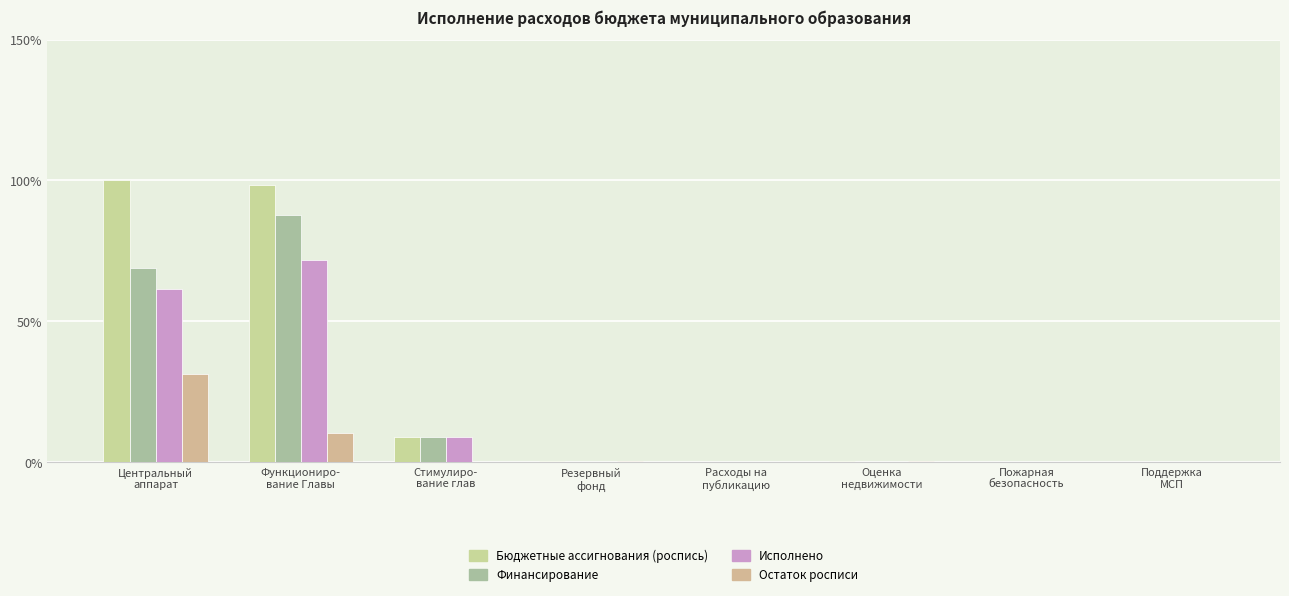

Reading left to right, extract all data points from this chart.

Бюджетные ассигнования (роспись): Центральный
аппарат=100.0	Функциониро-
вание Главы=98.4	Стимулиро-
вание глав=9.0	Резервный
фонд=0.4	Расходы на
публикацию=0.2	Оценка
недвижимости=0.5	Пожарная
безопасность=0.0	Поддержка
МСП=0.1
Финансирование: Центральный
аппарат=68.8	Функциониро-
вание Главы=87.9	Стимулиро-
вание глав=9.0	Резервный
фонд=0.0	Расходы на
публикацию=0.0	Оценка
недвижимости=0.0	Пожарная
безопасность=0.0	Поддержка
МСП=0.0
Исполнено: Центральный
аппарат=61.4	Функциониро-
вание Главы=72.0	Стимулиро-
вание глав=9.0	Резервный
фонд=0.0	Расходы на
публикацию=0.0	Оценка
недвижимости=0.0	Пожарная
безопасность=0.0	Поддержка
МСП=0.0
Остаток росписи: Центральный
аппарат=31.2	Функциониро-
вание Главы=10.5	Стимулиро-
вание глав=0.0	Резервный
фонд=0.4	Расходы на
публикацию=0.2	Оценка
недвижимости=0.5	Пожарная
безопасность=0.0	Поддержка
МСП=0.1